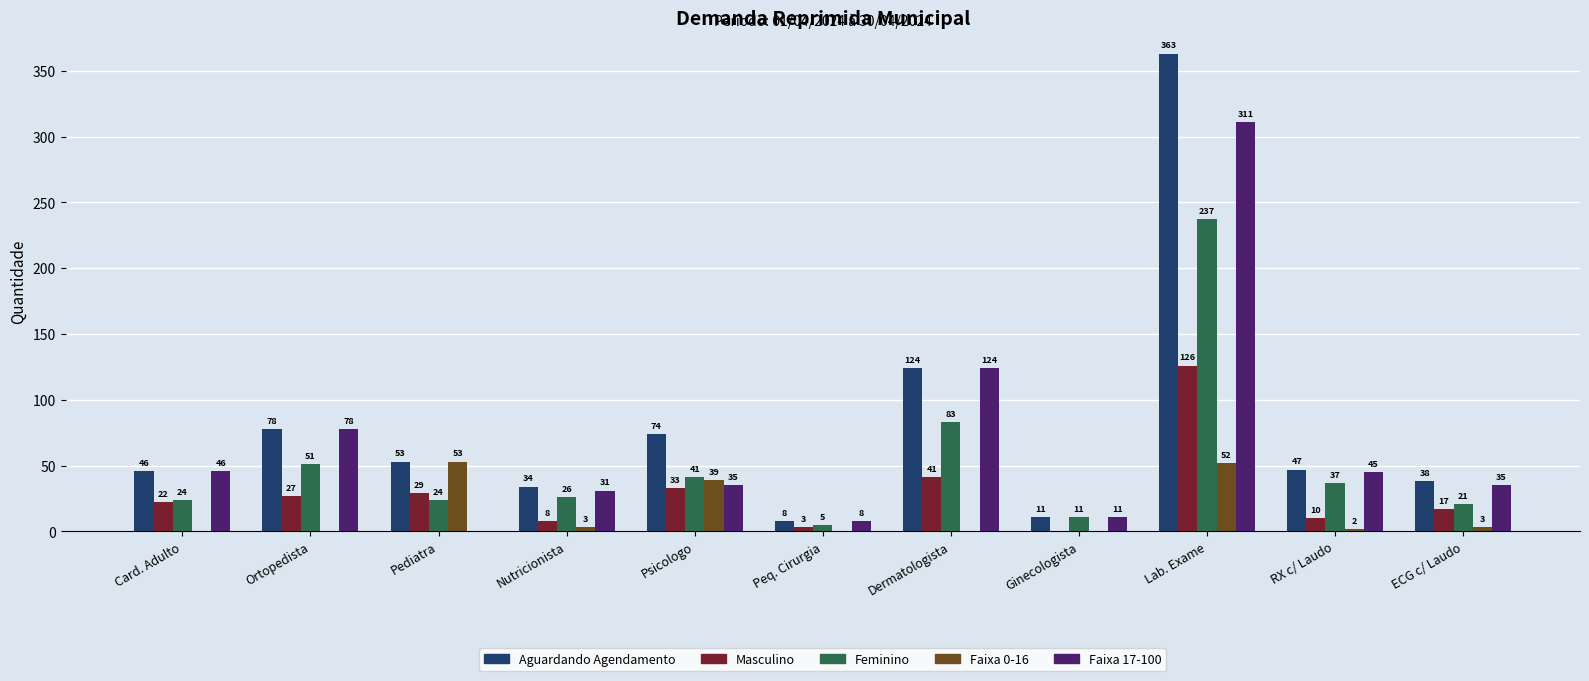

What is the sum of all Faixa 0-16 values?

152